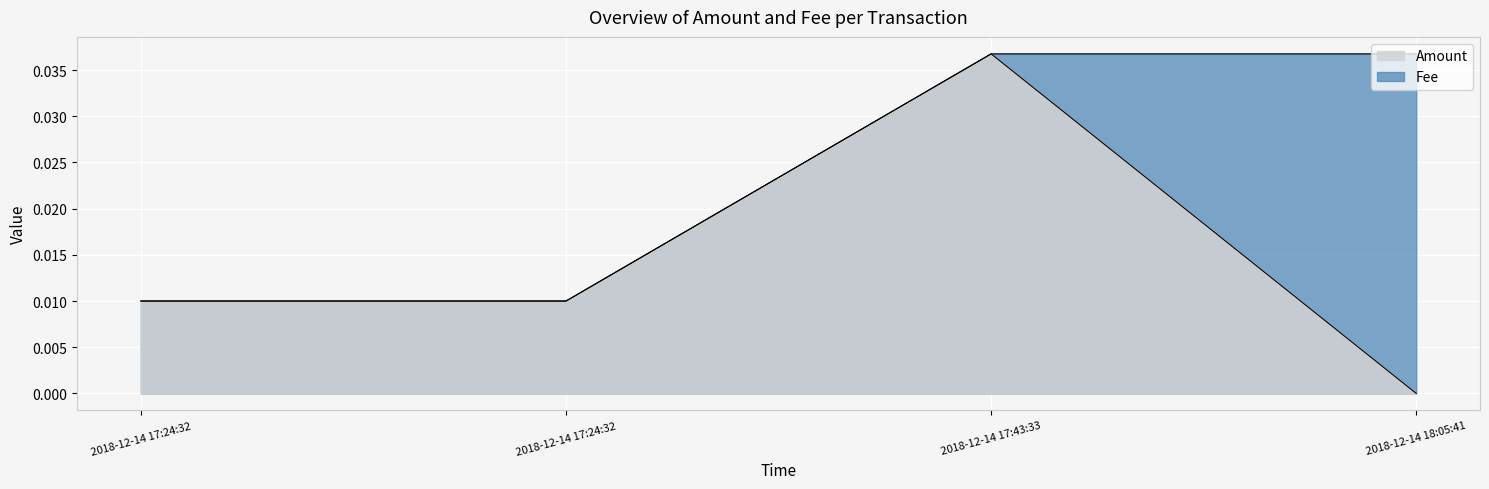

At which category is the sum across all series the highest?

2018-12-14 17:43:33